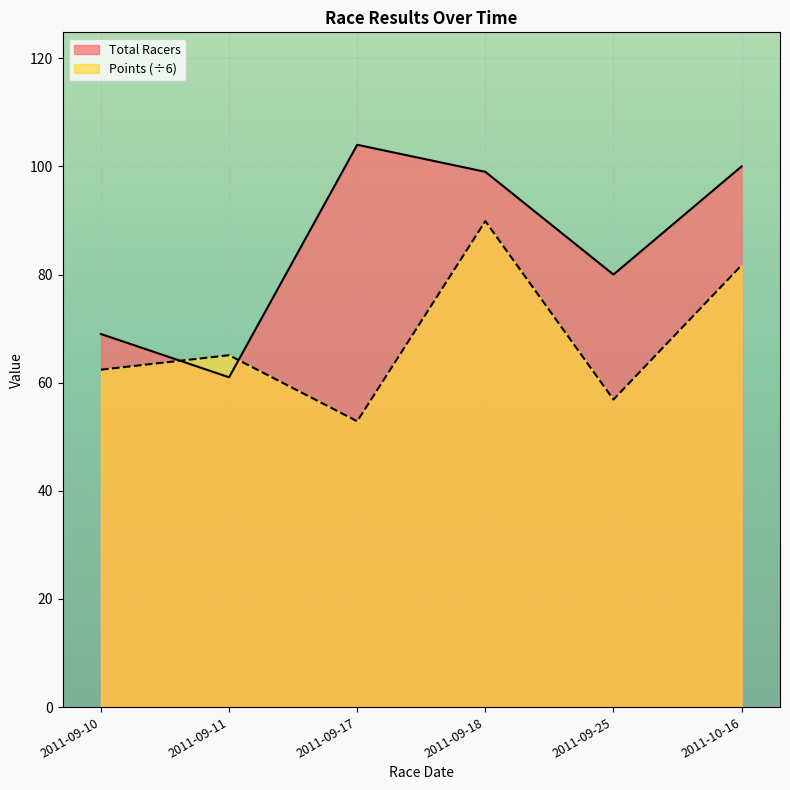

What are all the series names shown in the legend?

Total Racers, Points (÷6)